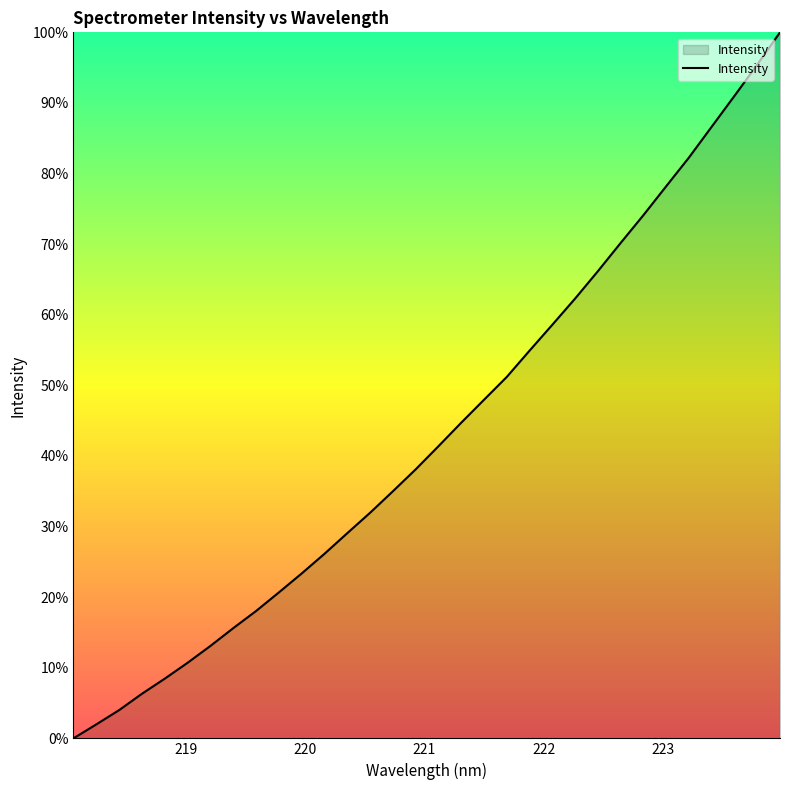

What is the greatest value displayed?

100.0